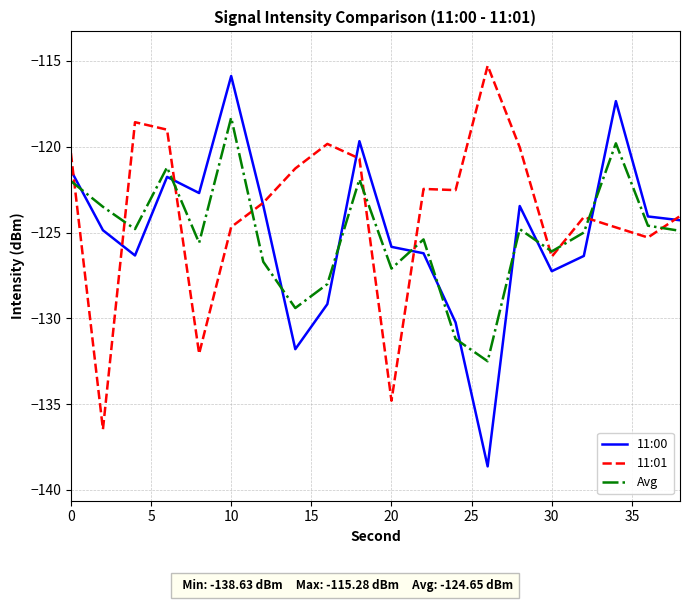

Which series has the largest total across all categories?

11:01